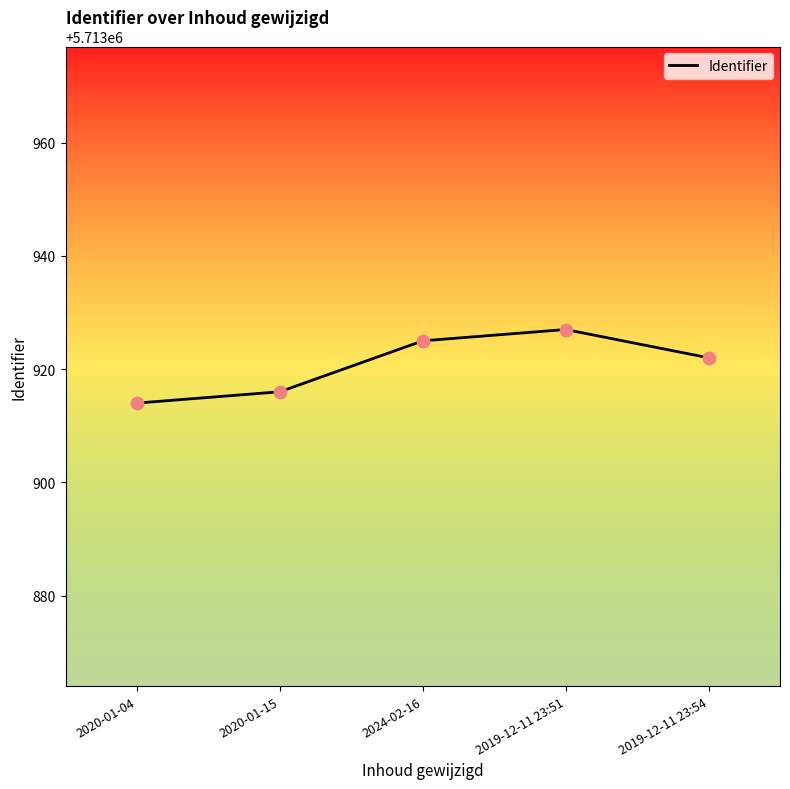

What is the change in value from 2020-01-04 to 2020-01-15?

+2